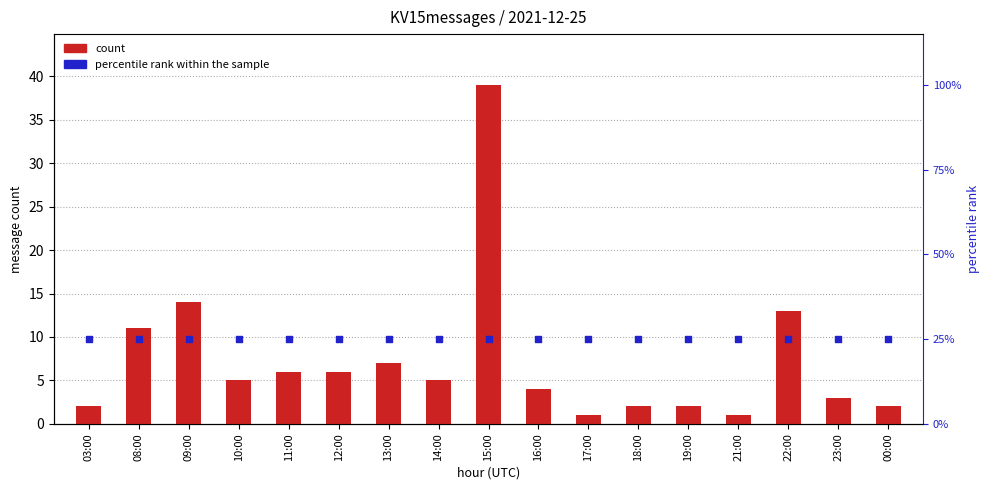

Which series reaches the minimum Y coordinate?

count